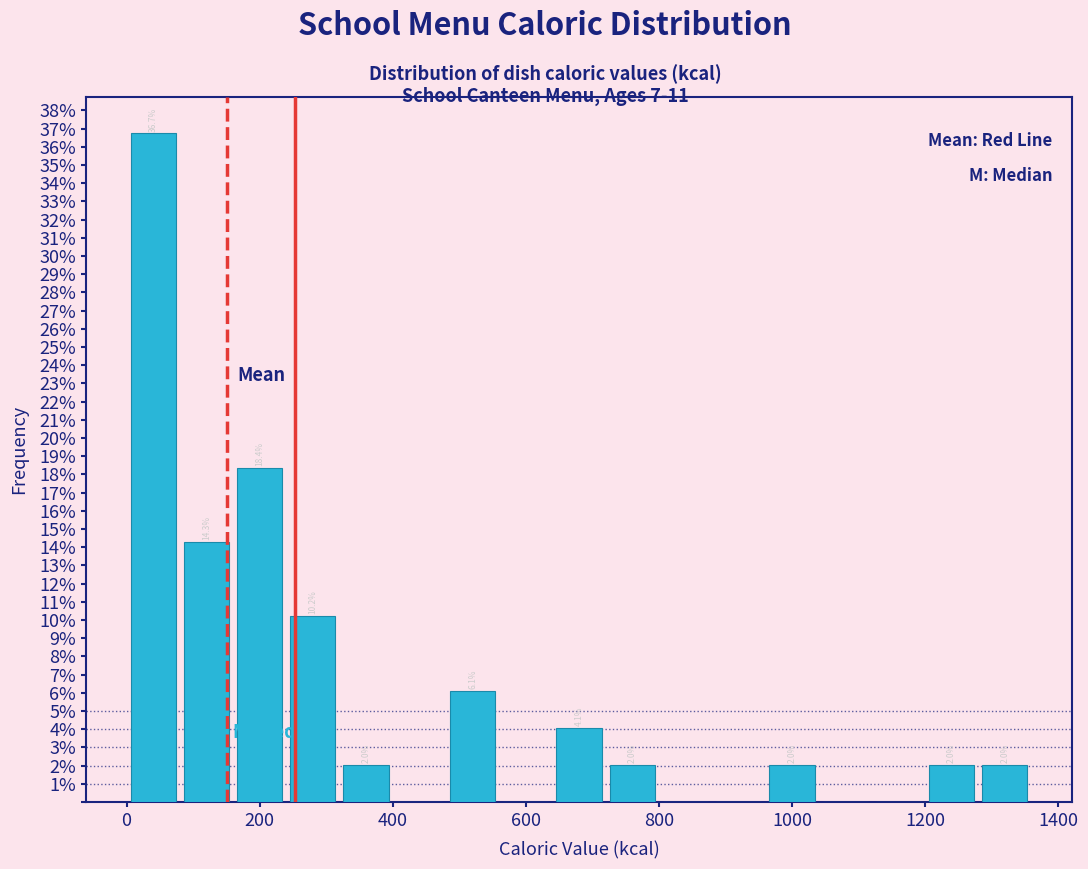

Which range on the x-axis has the tallest bar?

0 to 80